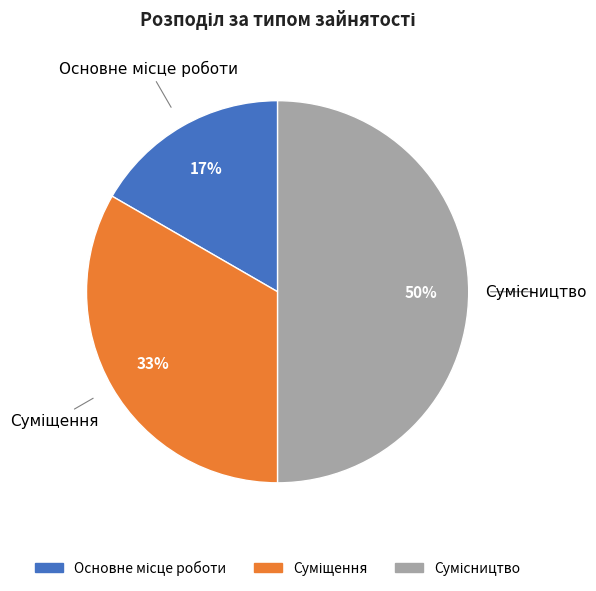

To the nearest percent, what is the difference between the largest and smallest slice percentages?

33%